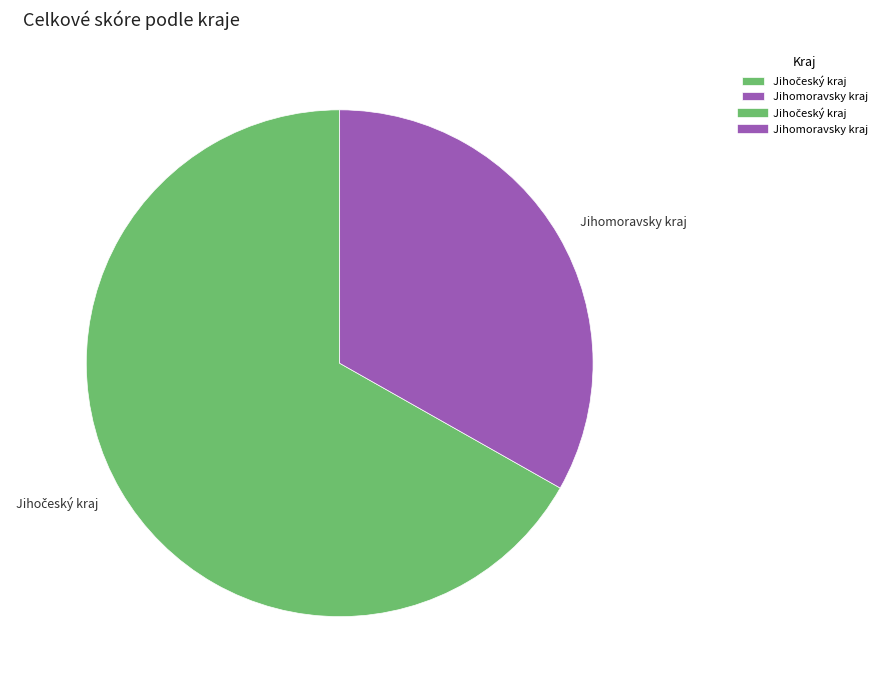

How many slices are in this pie chart?

2